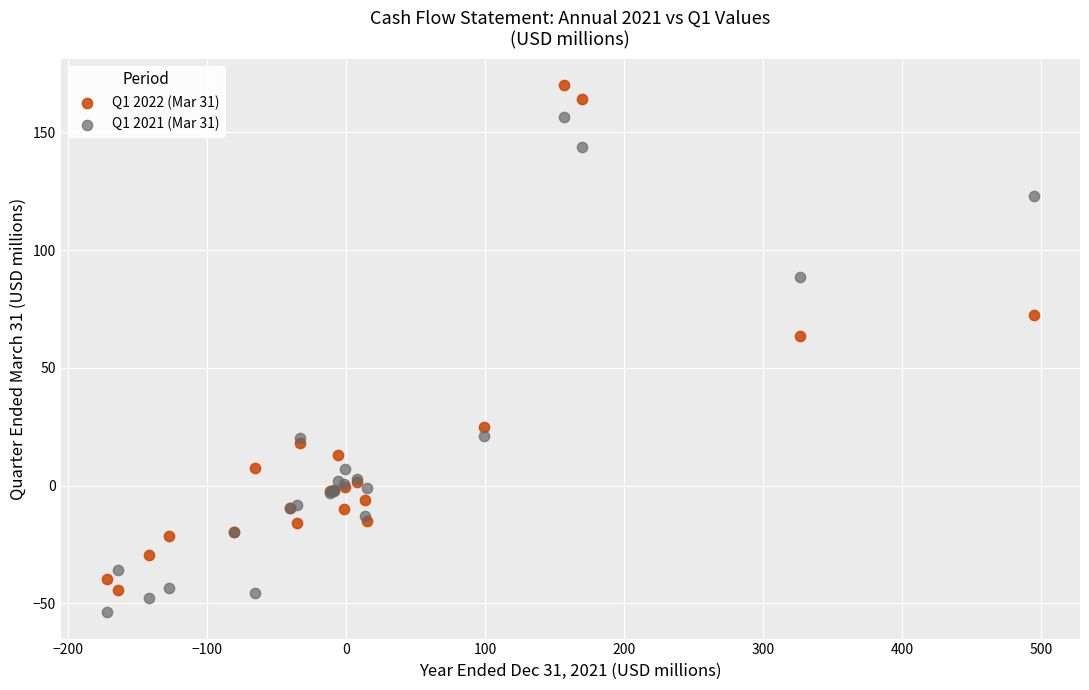

Which series contains the highest Y value?

Q1 2022 (Mar 31)